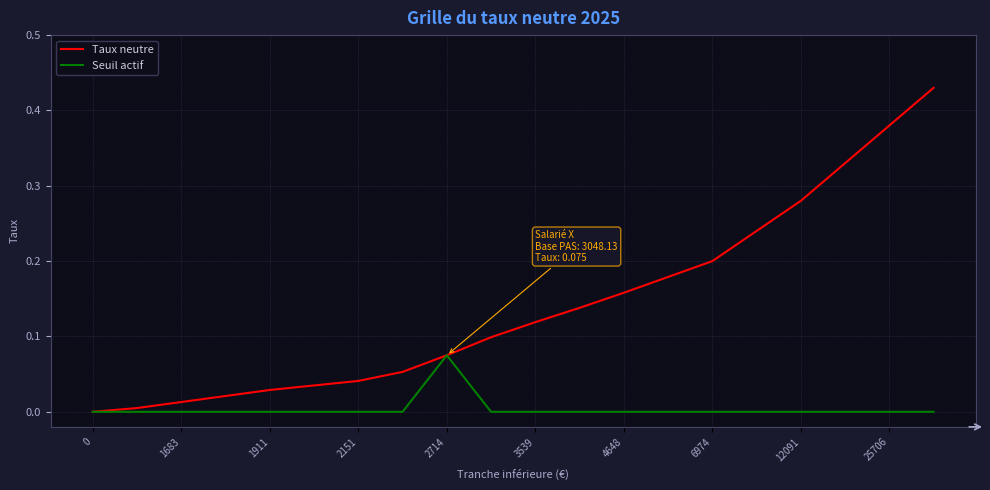

Which series has the largest total across all categories?

Taux neutre